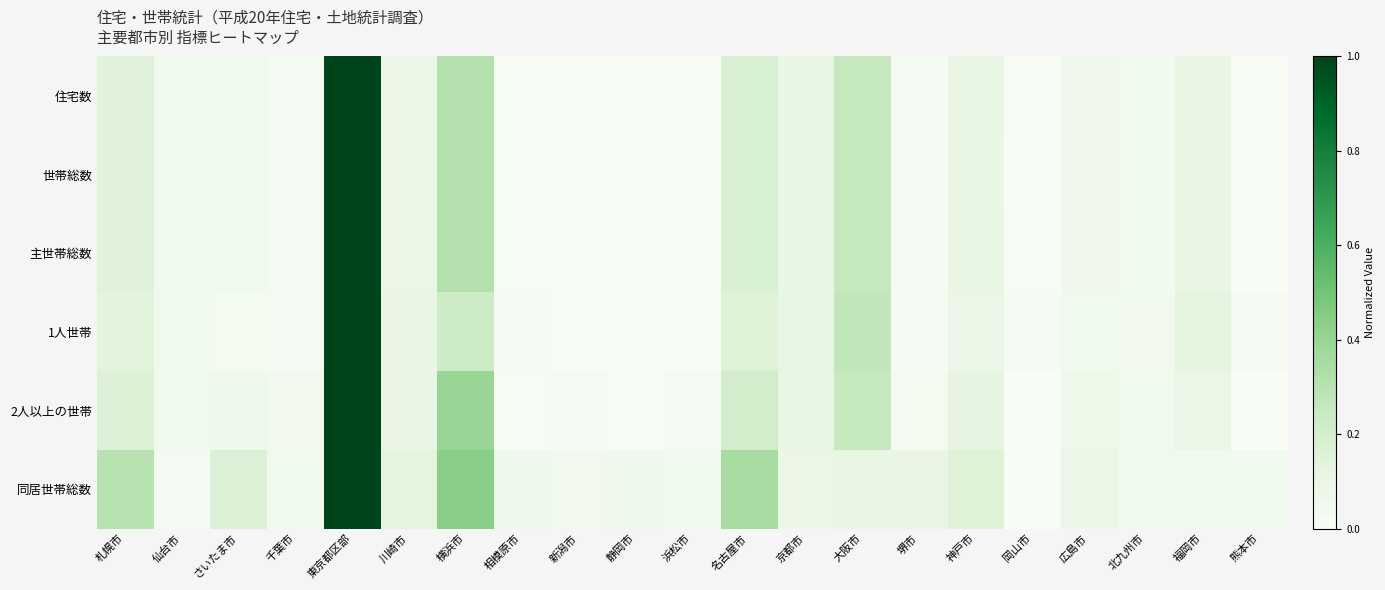

What is the total value across all series at 京都市?

0.6